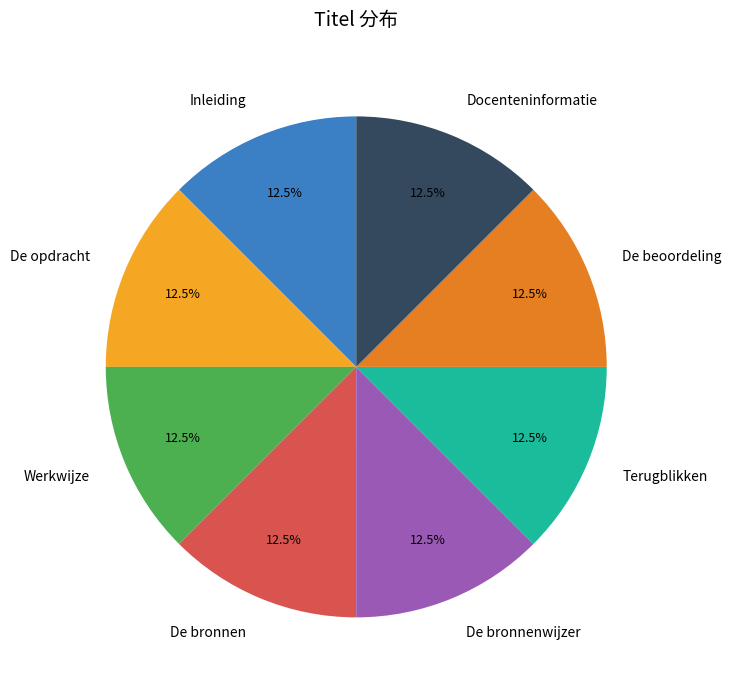

Does Werkwijze represent more than half of the total?

No